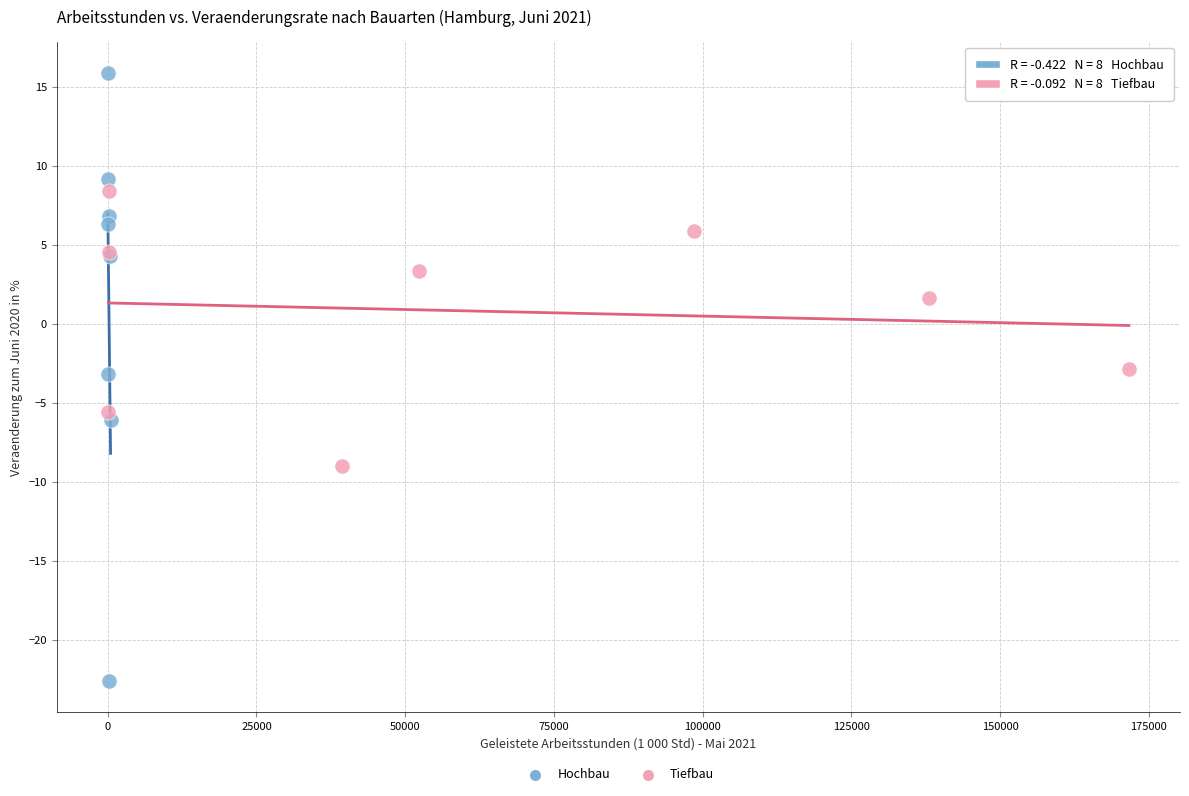

Which series contains the lowest Y value?

Hochbau